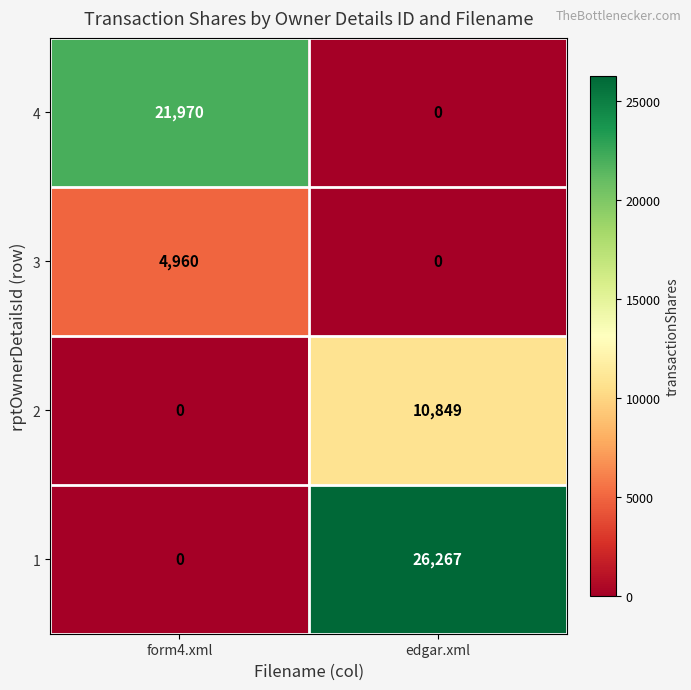

The 1 series shows 0 at form4.xml. True or false?

True